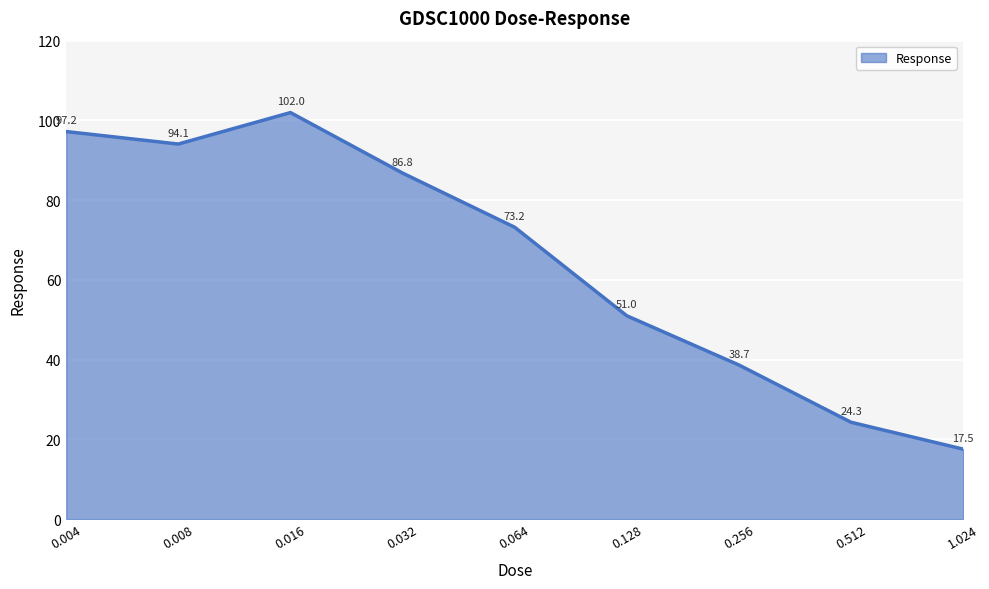

How many lines are shown in the chart?

1